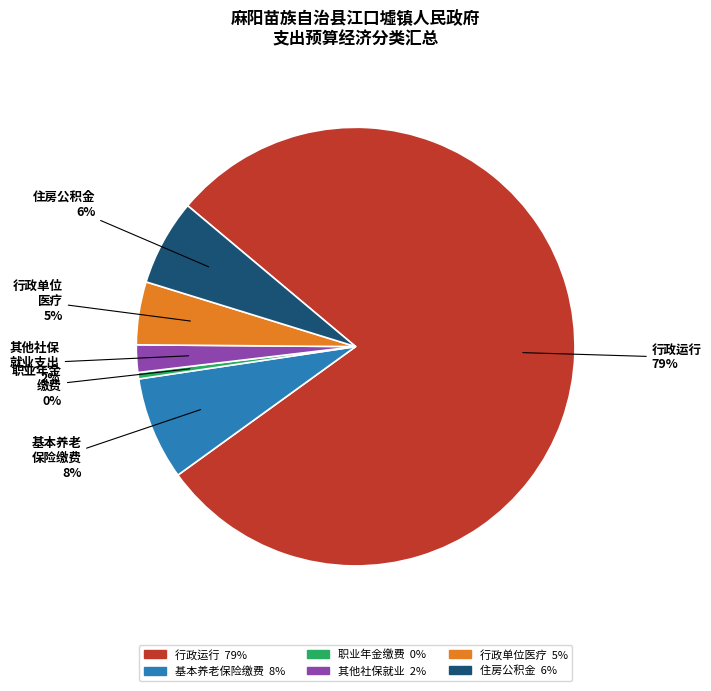

Is there a majority slice in this chart?

Yes